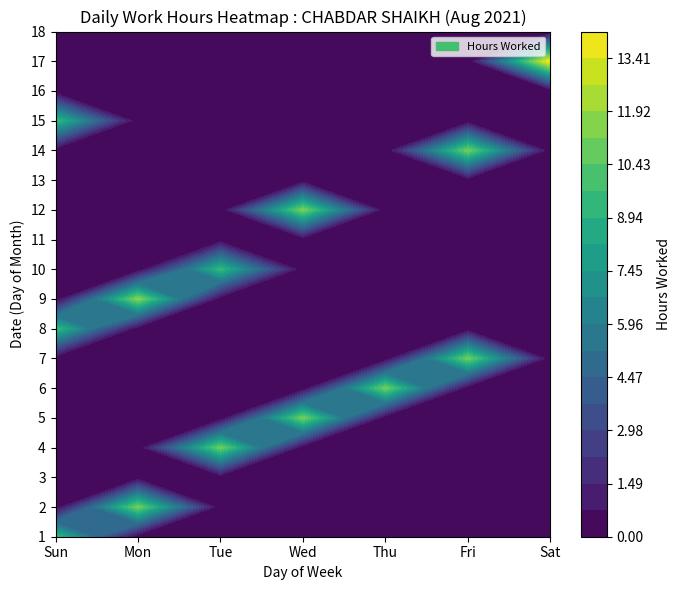

What is the difference between the maximum and minimum values in the 1 series?

9.5